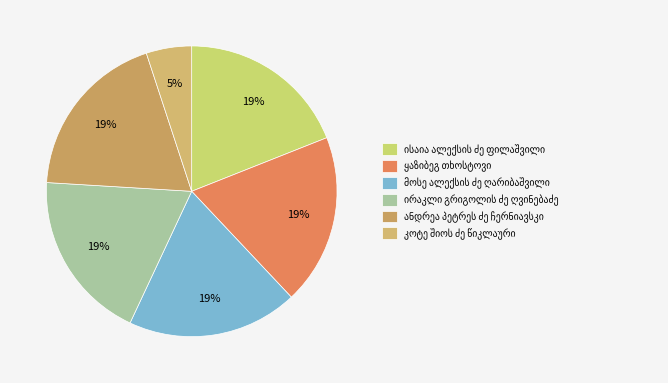

How many segments does this pie chart have?

6